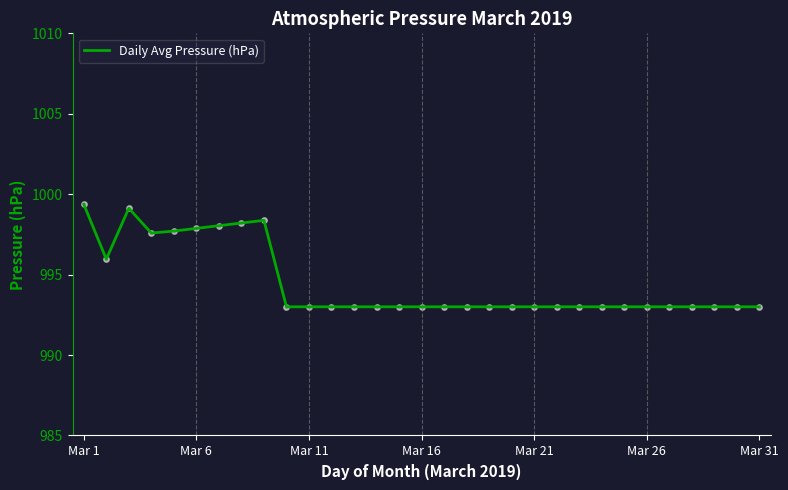

What is the smallest value displayed?

993.0